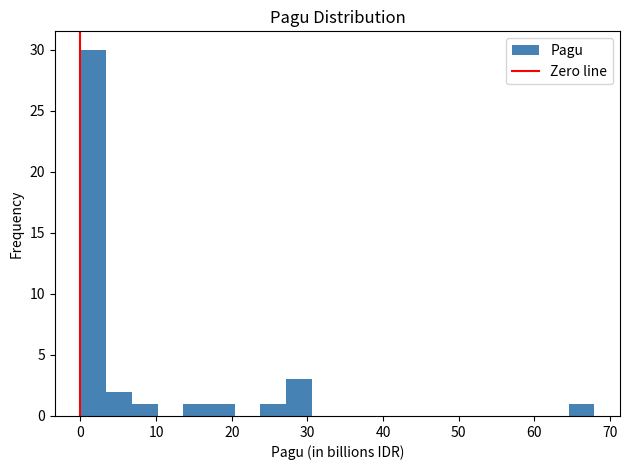

Read against the x-axis, roughly where is the centre of the tallest bar?

2